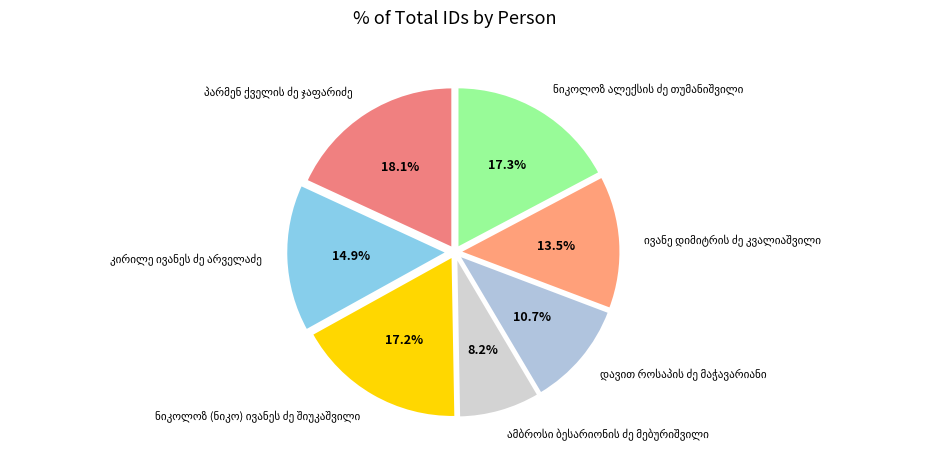

Does any single category account for the majority?

No